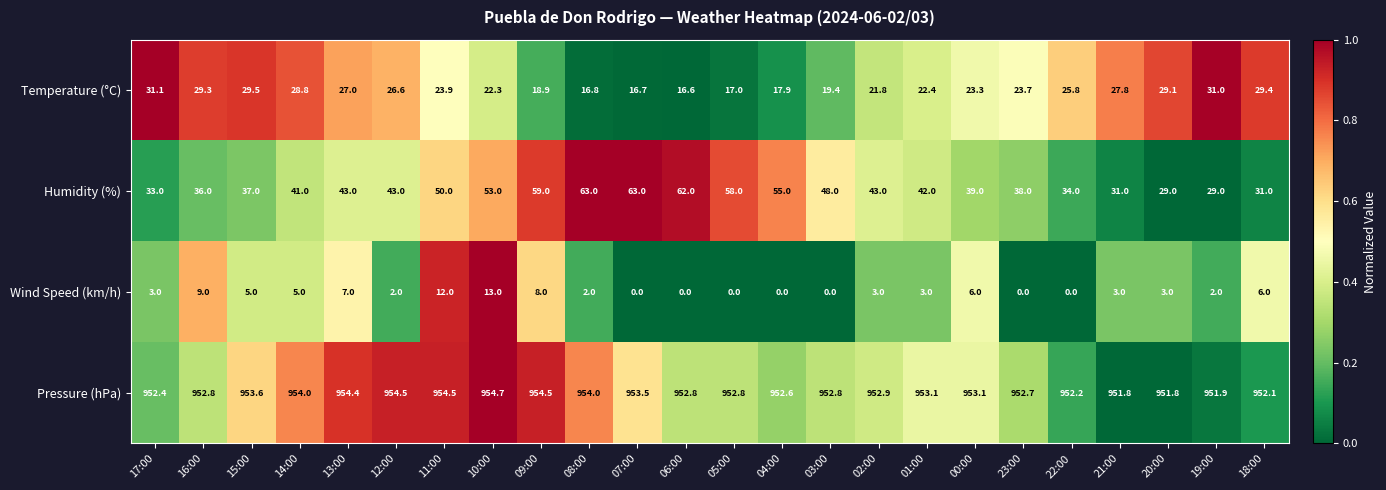

What is the difference between the highest and lowest values at 15:00?

948.6